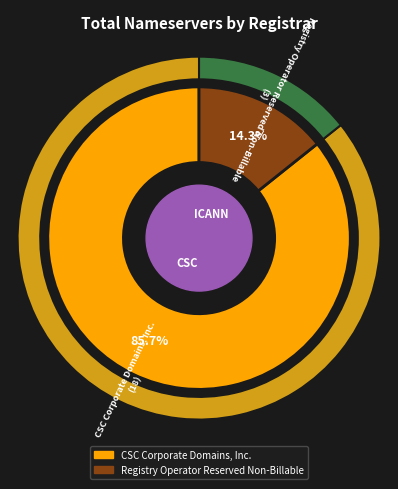

The ICANN slice represents 0% of the pie. True or false?

True